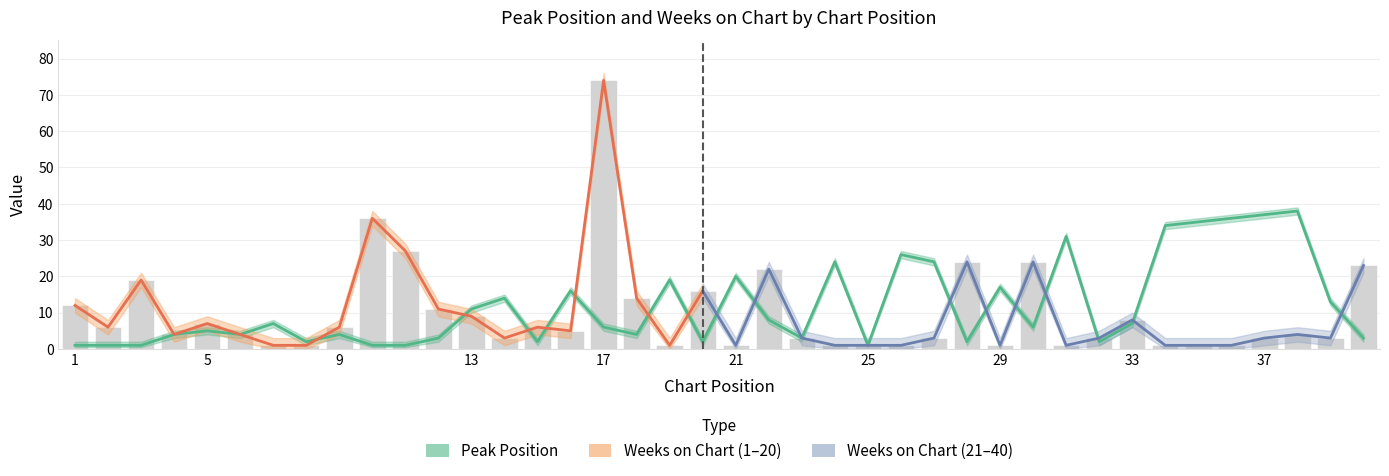

At which label does Weeks on Chart reach its minimum?

7